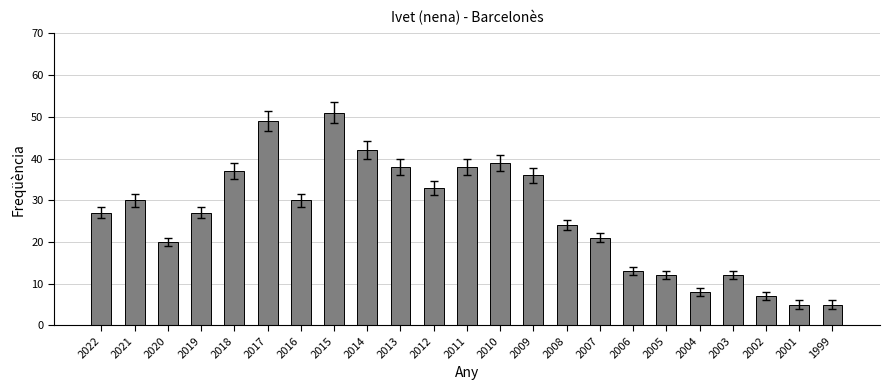

What is the difference between the values at 2006 and 2007?

8